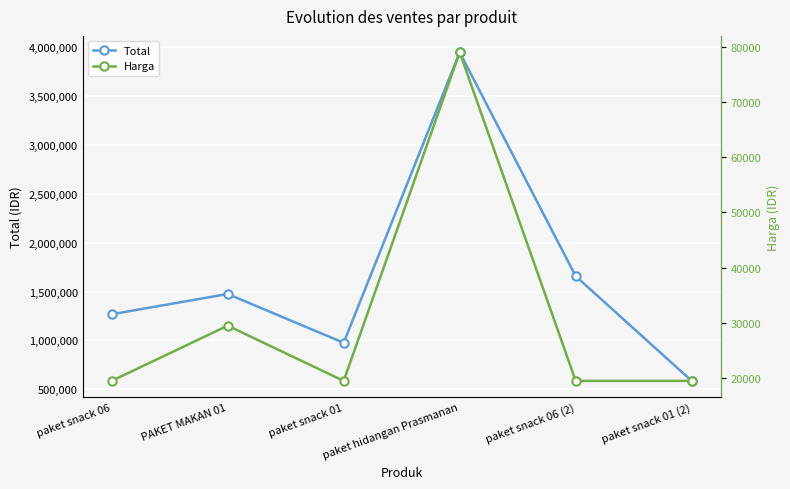

True or false: Total and Harga cross at least once.

False